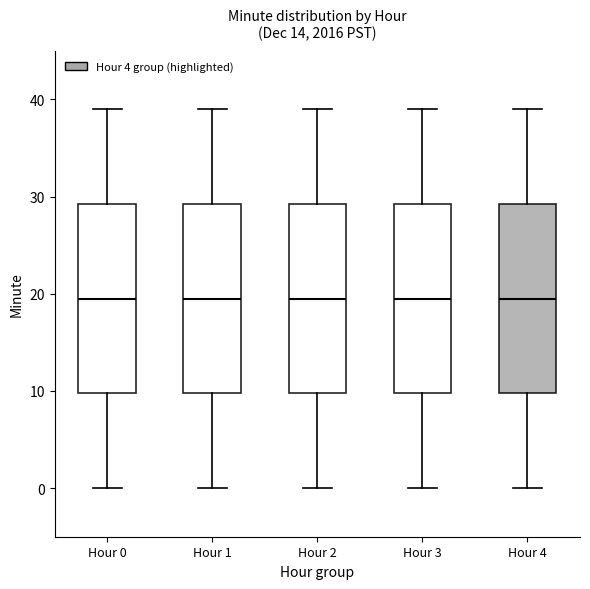

Reading left to right, transcribe this box plot: for each box, give where its median line is, the range the box spans, and where its two whiskers end, as read against the y-axis. The values are not printed on the chart, so give them approximately, as read against the axis.

Hour 0: median 20, box 10 to 29, whiskers 0 to 39
Hour 1: median 20, box 10 to 29, whiskers 0 to 39
Hour 2: median 20, box 10 to 29, whiskers 0 to 39
Hour 3: median 20, box 10 to 29, whiskers 0 to 39
Hour 4: median 20, box 10 to 29, whiskers 0 to 39